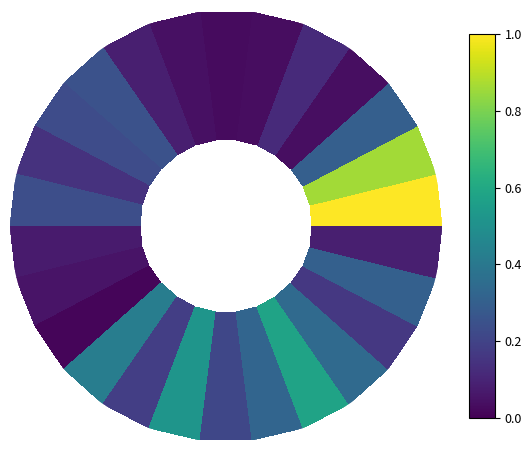

What is the average value?

0.3